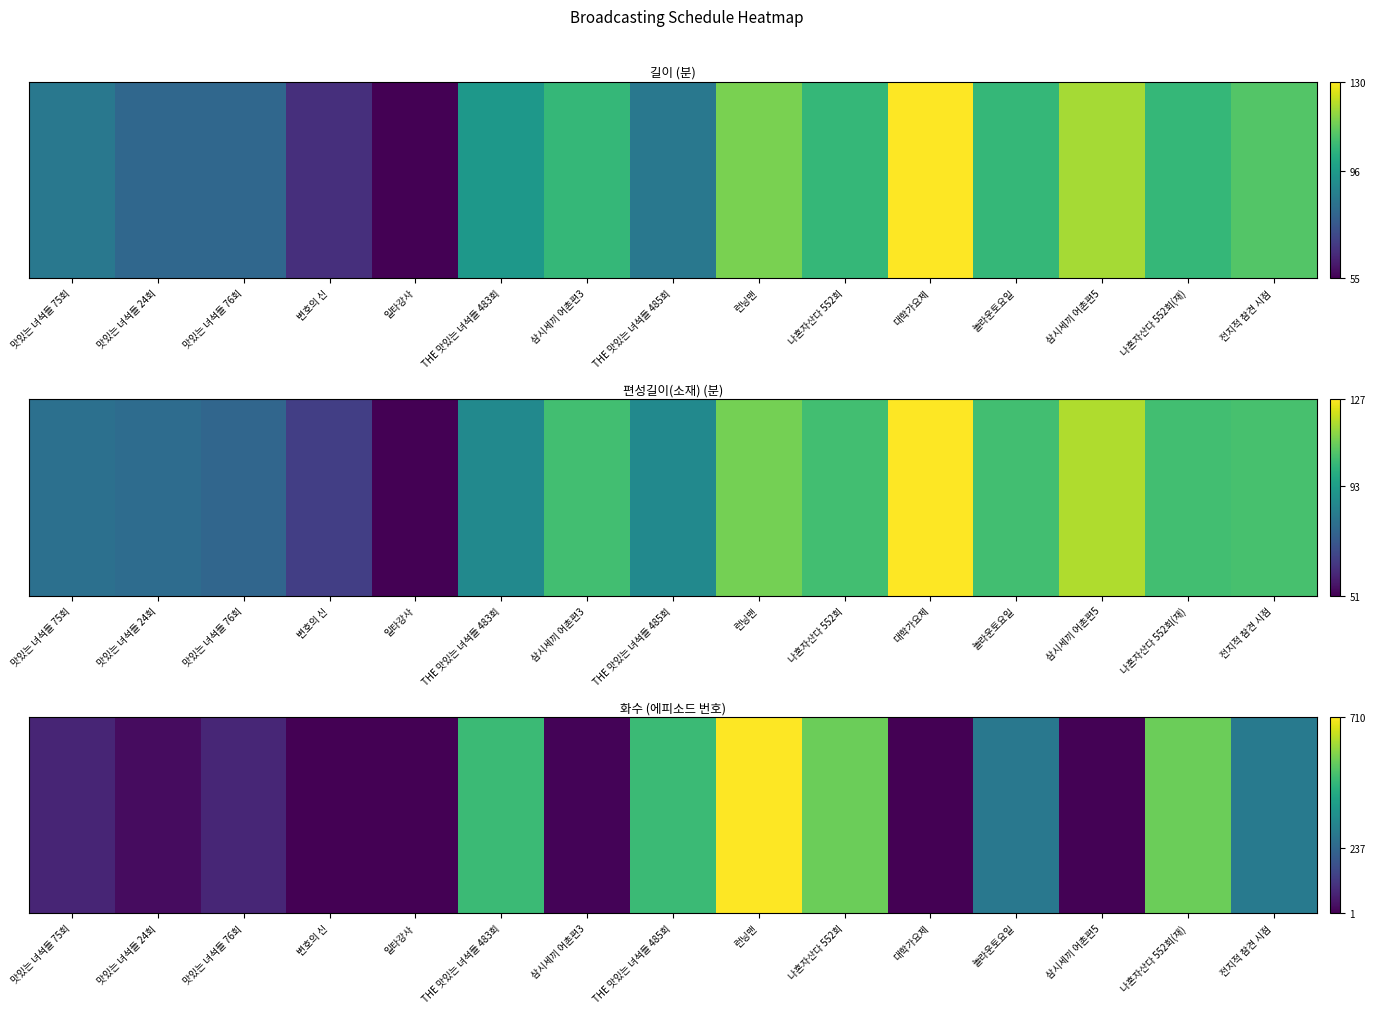

The chart shows a value of 850 at 나혼자산다 552회. True or false?

False